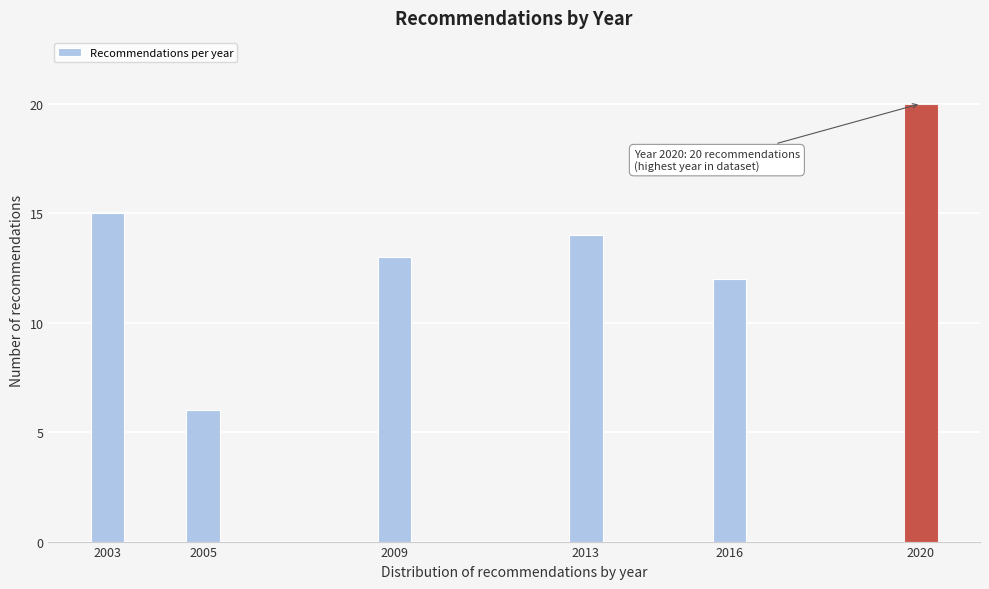

Reading left to right, extract all data points from this chart.

2003=15	2005=6	2009=13	2013=14	2016=12	2020=20